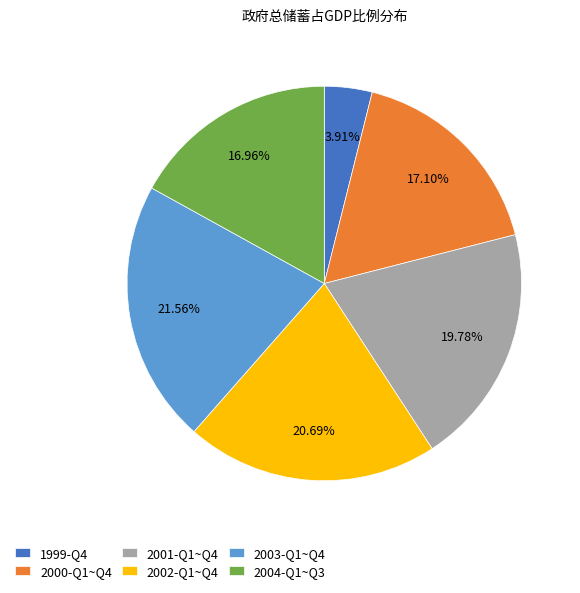

How many slices are in this pie chart?

6